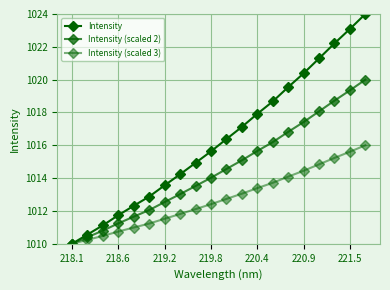

Is this an area chart (filled region under the line)?

No